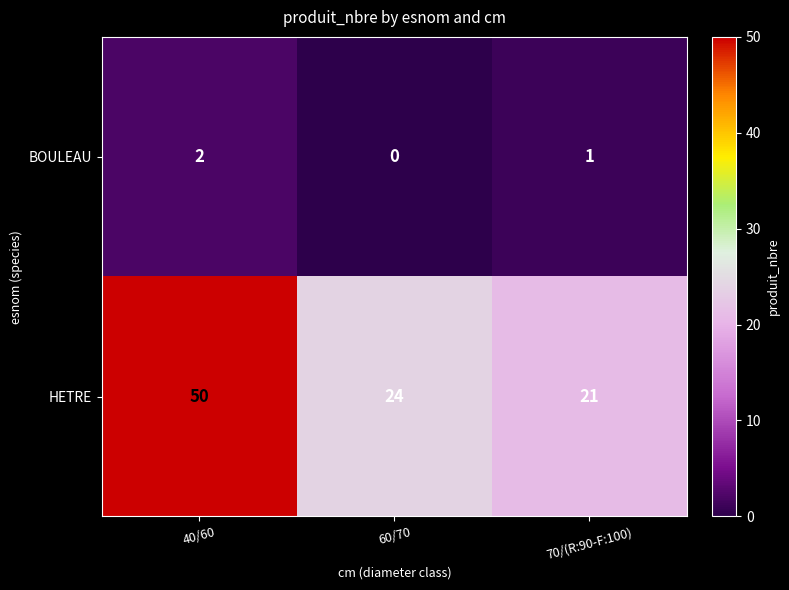

Is it true that HETRE equals 84 at 40/60?

False